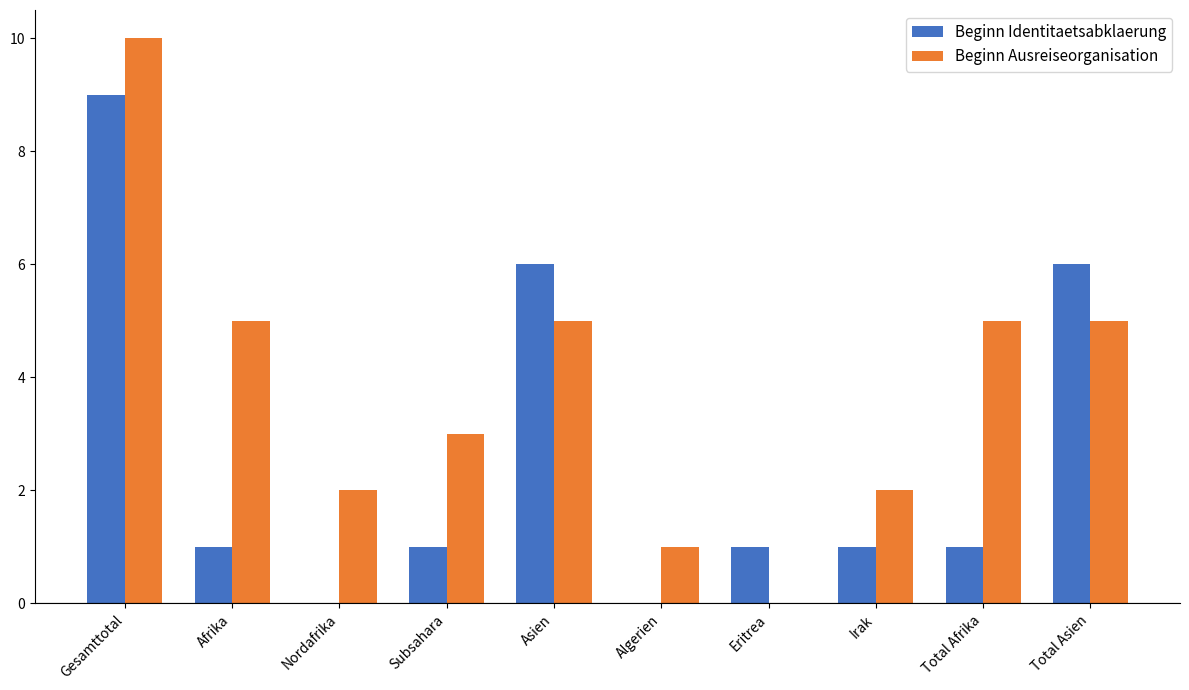

At which label does Beginn Identitaetsabklaerung reach its peak?

Gesamttotal